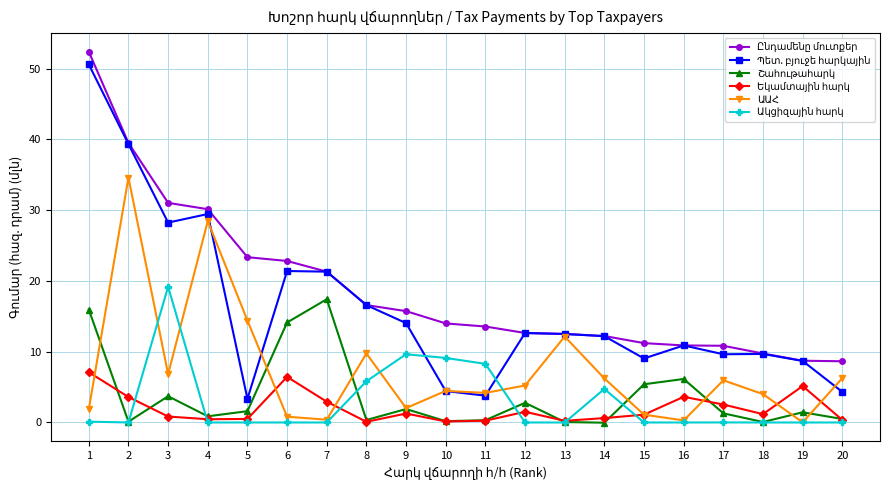

At which label does Ակցիզային հարկ reach its minimum?

5